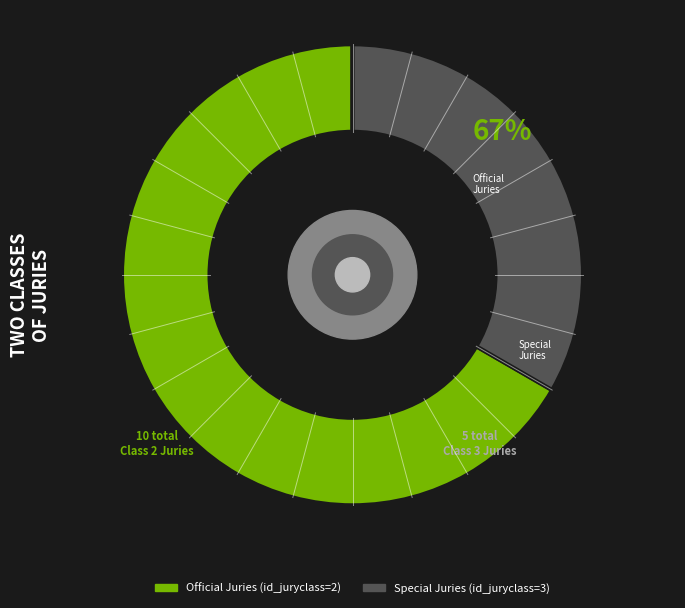

Is it true that 2 is 67% of the pie?

True